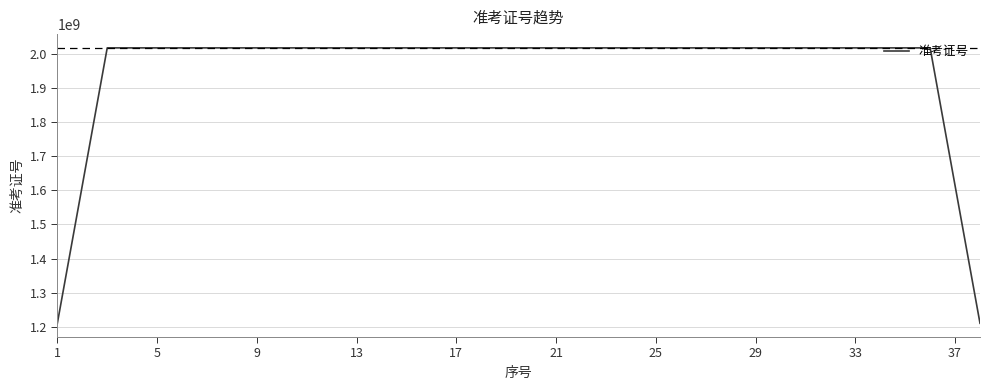

How many values exceed 2017203878?

19